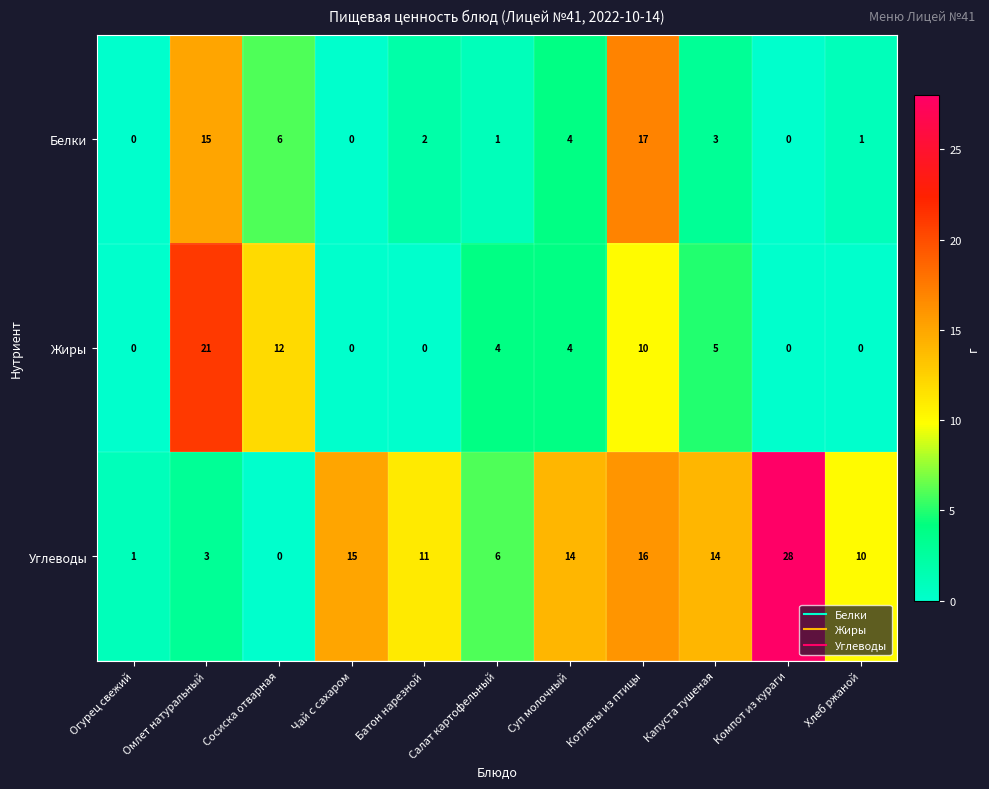

What is the difference between the maximum and minimum values in the Белки series?

17